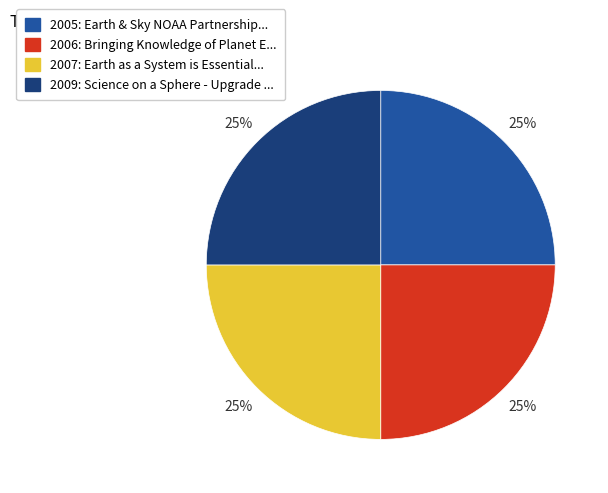

Does any single category account for the majority?

No